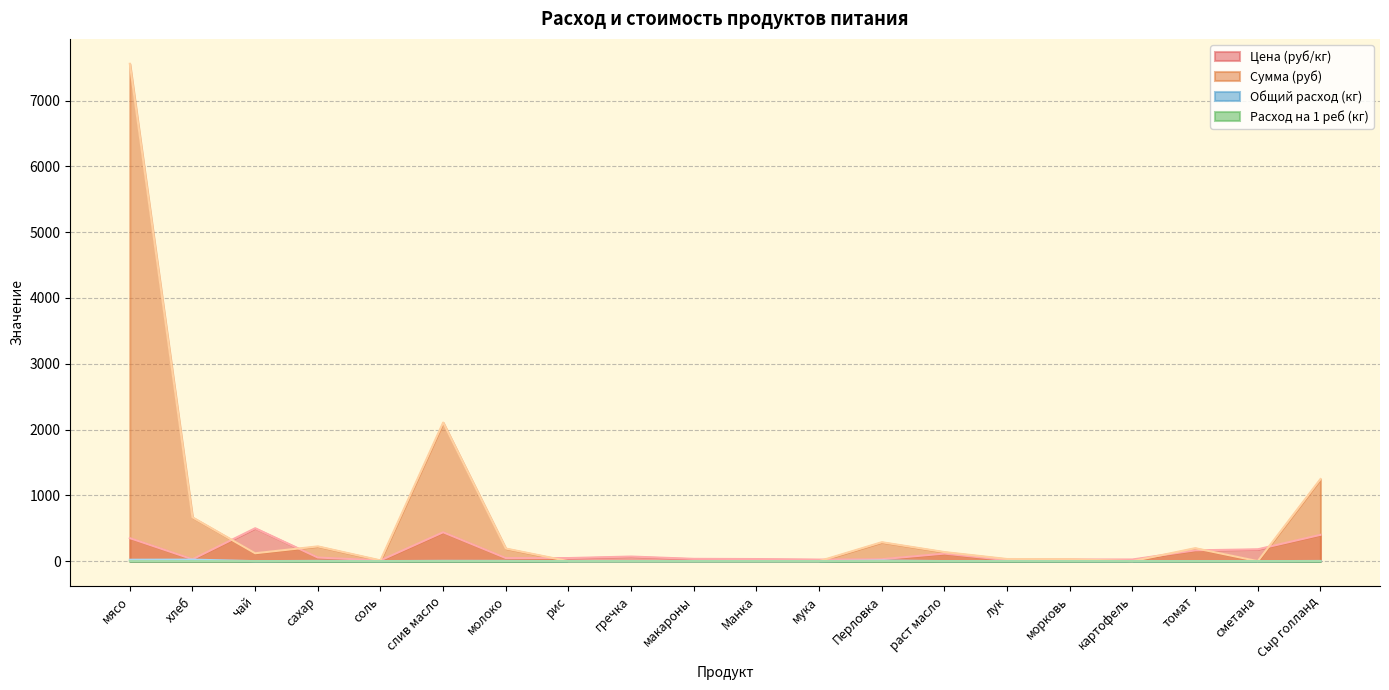

How many lines are shown in the chart?

4